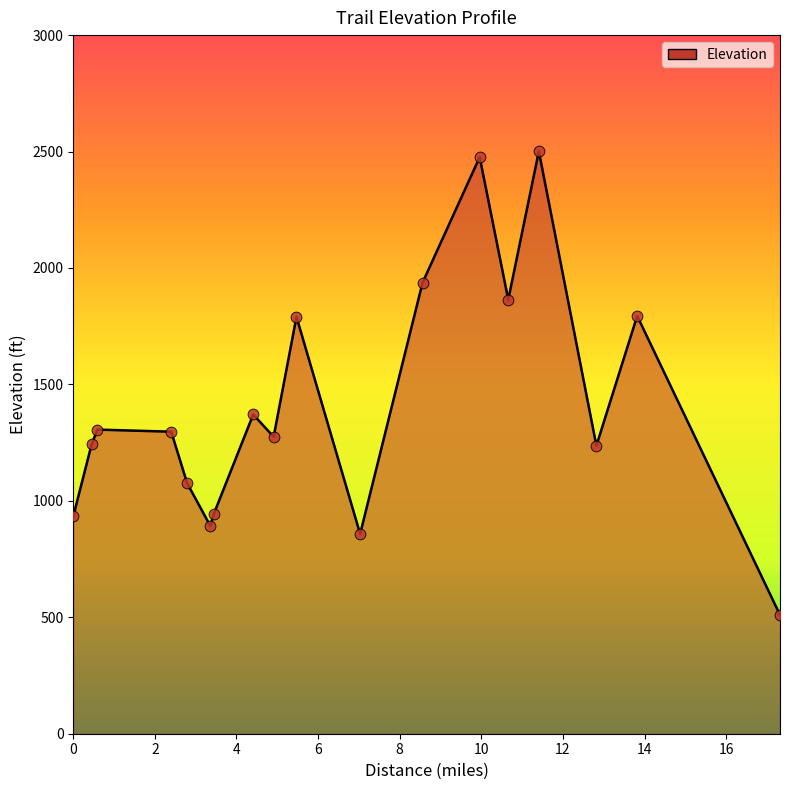

What is the minimum value shown in the chart?

510